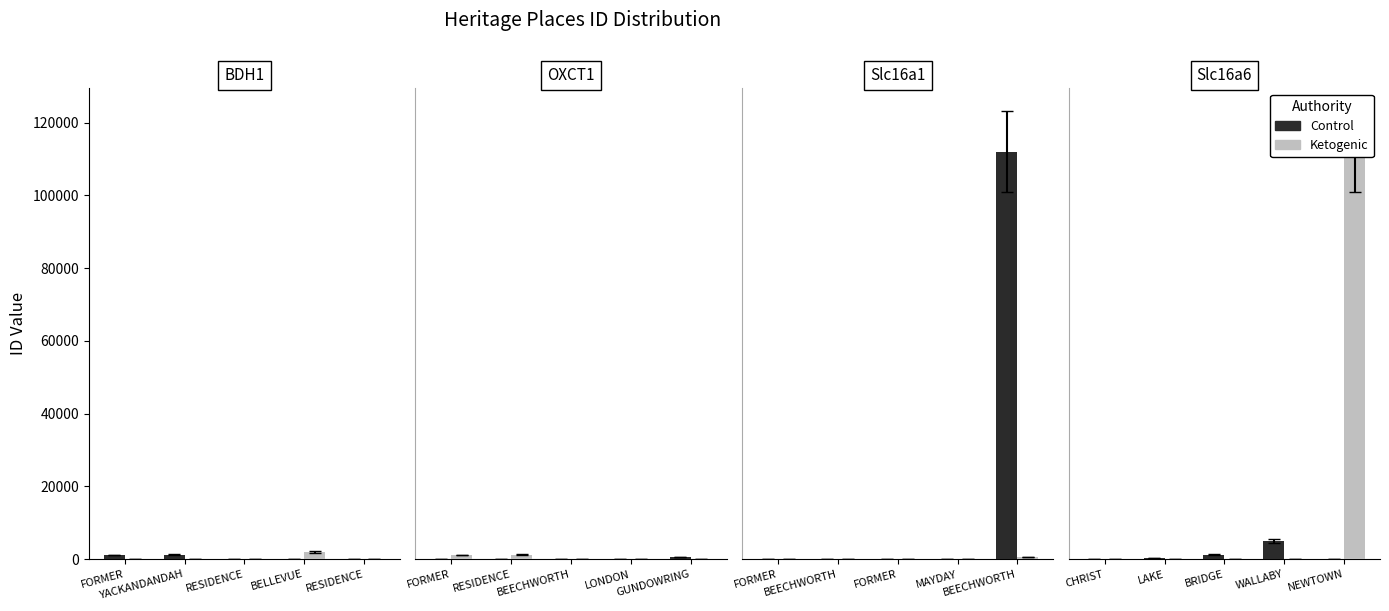

Rank the series by their average value, from highest to lowest.

Ketogenic, Control